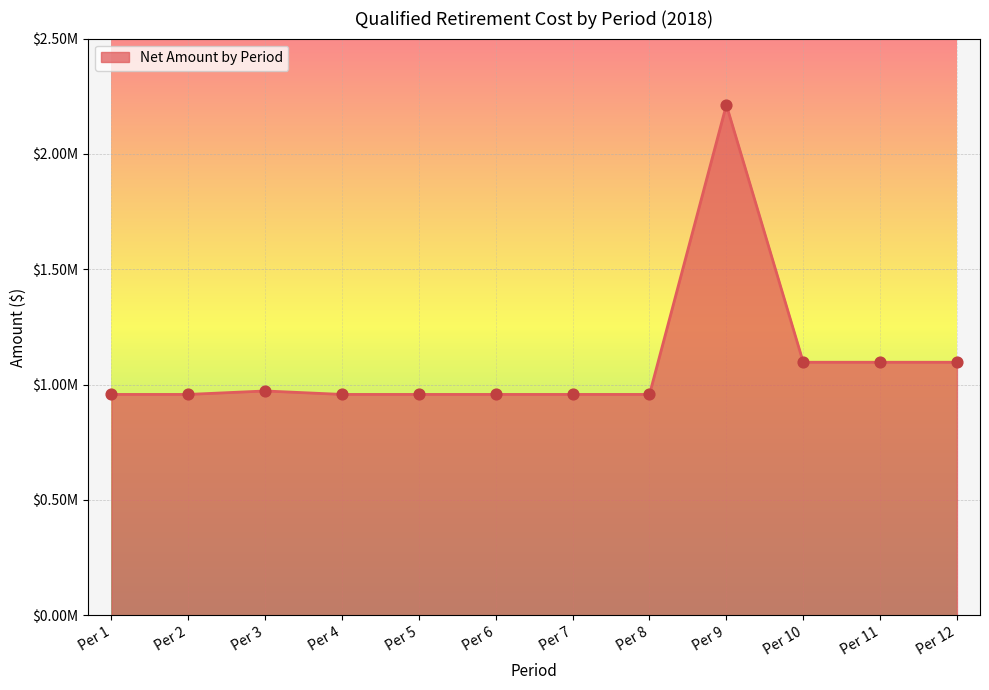

What is the change in value from Per 6 to Per 12?

+139429.4